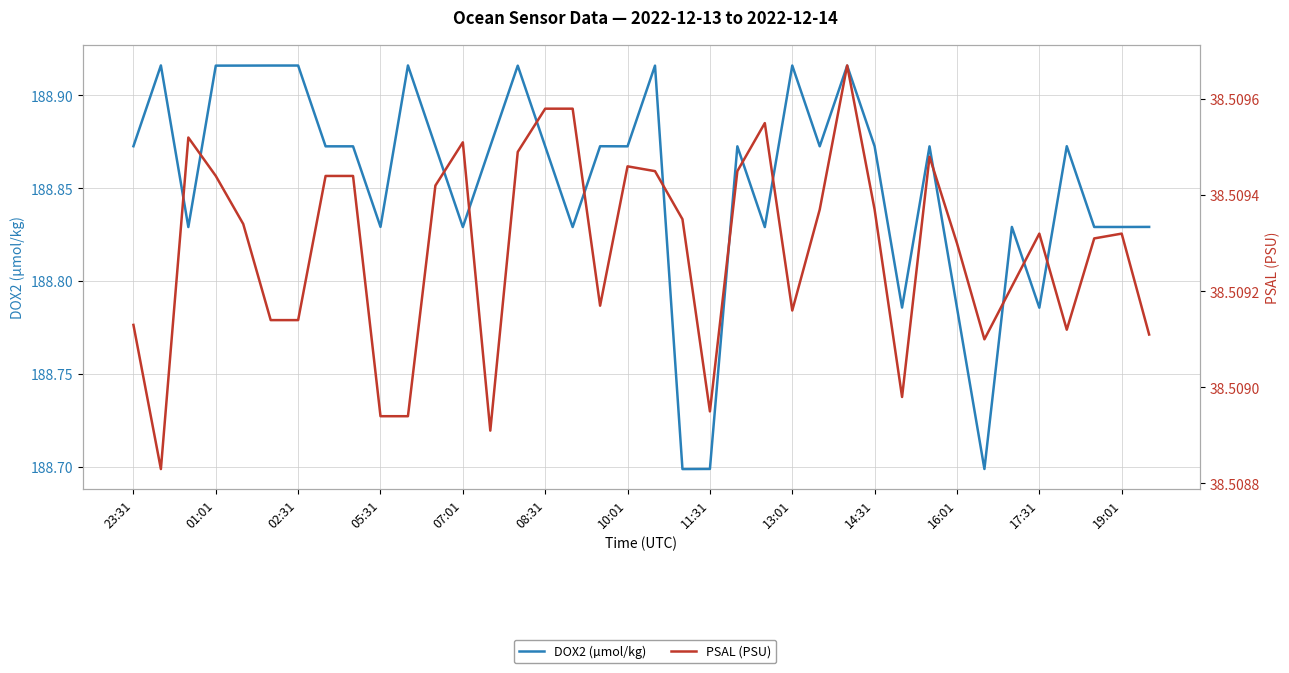

Reading left to right, extract all data points from this chart.

DOX2 (µmol/kg): 188.9	188.9	188.8	188.9	188.9	188.9	188.9	188.9	188.9	188.8	188.9	188.9	188.8	188.9	188.9	188.9	188.8	188.9	188.9	188.9	188.7	188.7	188.9	188.8	188.9	188.9	188.9	188.9	188.8	188.9	188.8	188.7	188.8	188.8	188.9	188.8	188.8	188.8
PSAL (PSU): 38.5	38.5	38.5	38.5	38.5	38.5	38.5	38.5	38.5	38.5	38.5	38.5	38.5	38.5	38.5	38.5	38.5	38.5	38.5	38.5	38.5	38.5	38.5	38.5	38.5	38.5	38.5	38.5	38.5	38.5	38.5	38.5	38.5	38.5	38.5	38.5	38.5	38.5